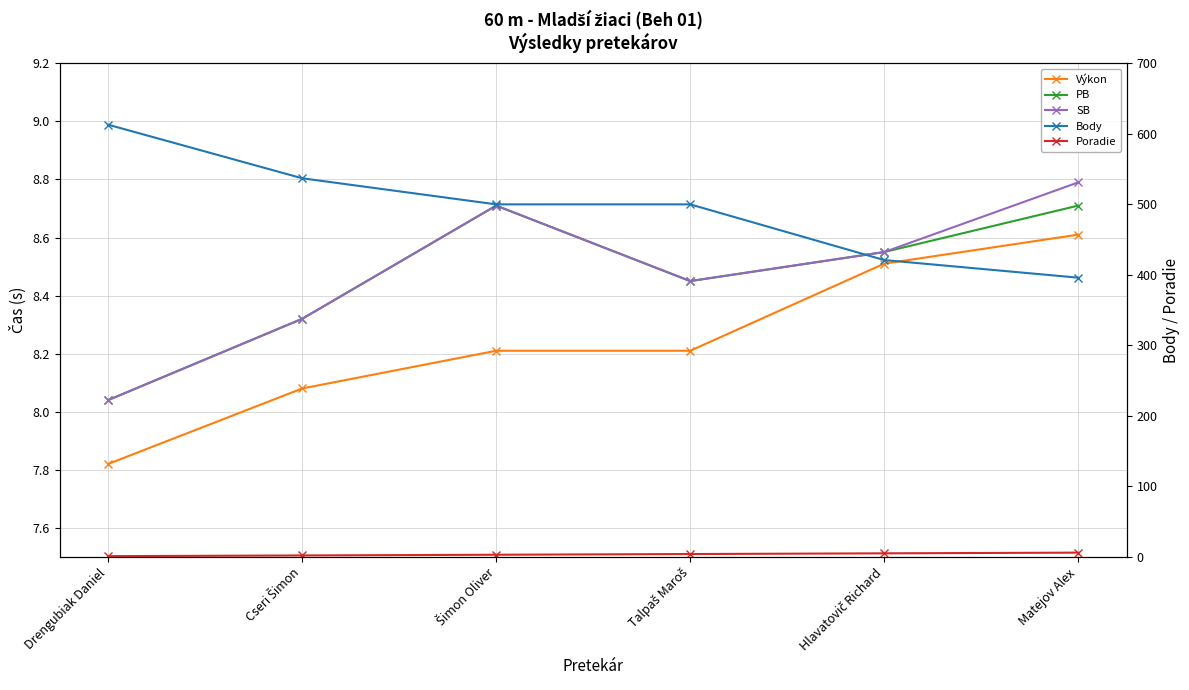

Reading left to right, extract all data points from this chart.

Výkon: 7.8	8.1	8.2	8.2	8.5	8.6
PB: 8.0	8.3	8.7	8.4	8.6	8.7
SB: 8.0	8.3	8.7	8.4	8.6	8.8
Body: 613.0	537.0	500.0	500.0	421.0	396.0
Poradie: 1.0	2.0	3.0	4.0	5.0	6.0